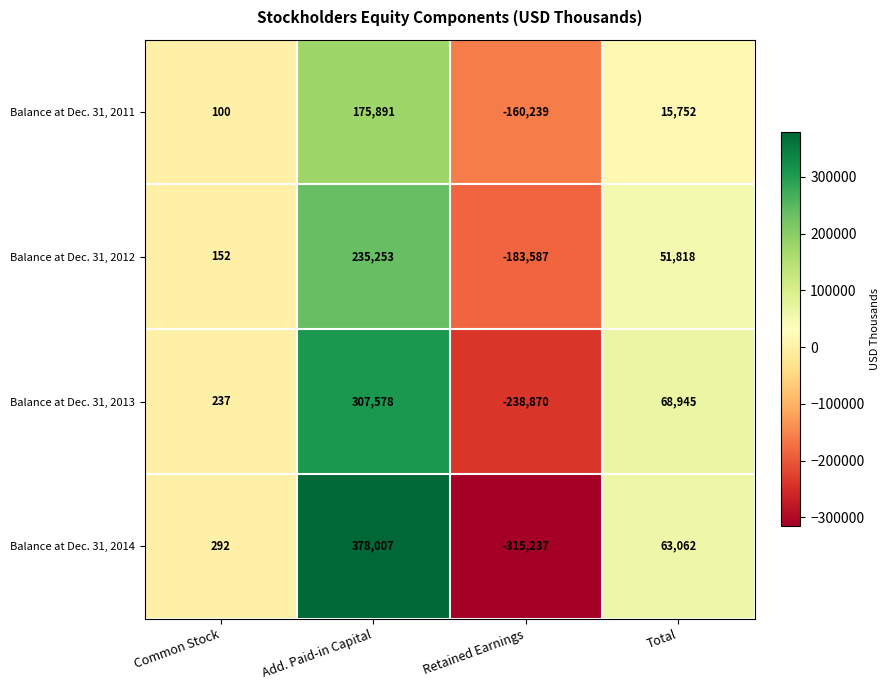

Is it true that Balance at Dec. 31, 2014 equals 378007 at Add. Paid-in Capital?

True